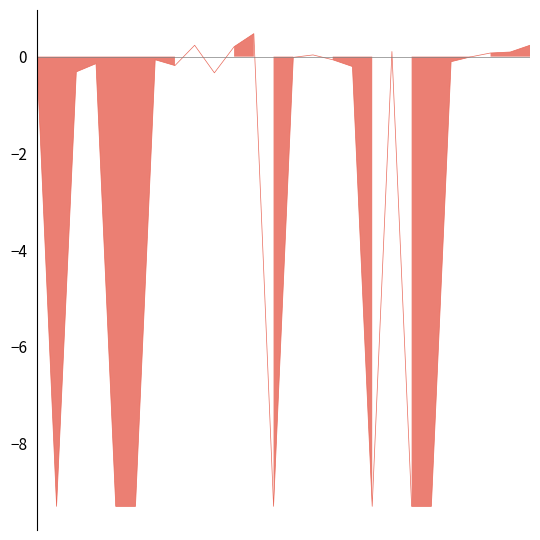

How many categories are shown in the chart?

26